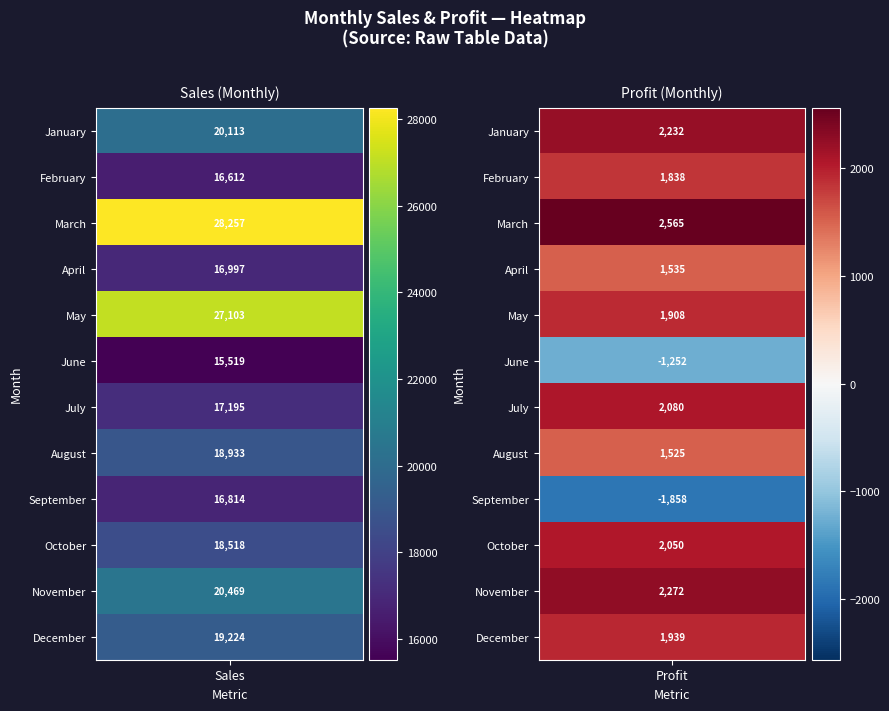

Reading left to right, transcribe all the data shown in this chart.

January: 0=20113	1=2232
February: 0=16612	1=1838
March: 0=28257	1=2565
April: 0=16997	1=1535
May: 0=27103	1=1908
June: 0=15519	1=-1252
July: 0=17195	1=2080
August: 0=18933	1=1525
September: 0=16814	1=-1858
October: 0=18518	1=2050
November: 0=20469	1=2272
December: 0=19224	1=1939